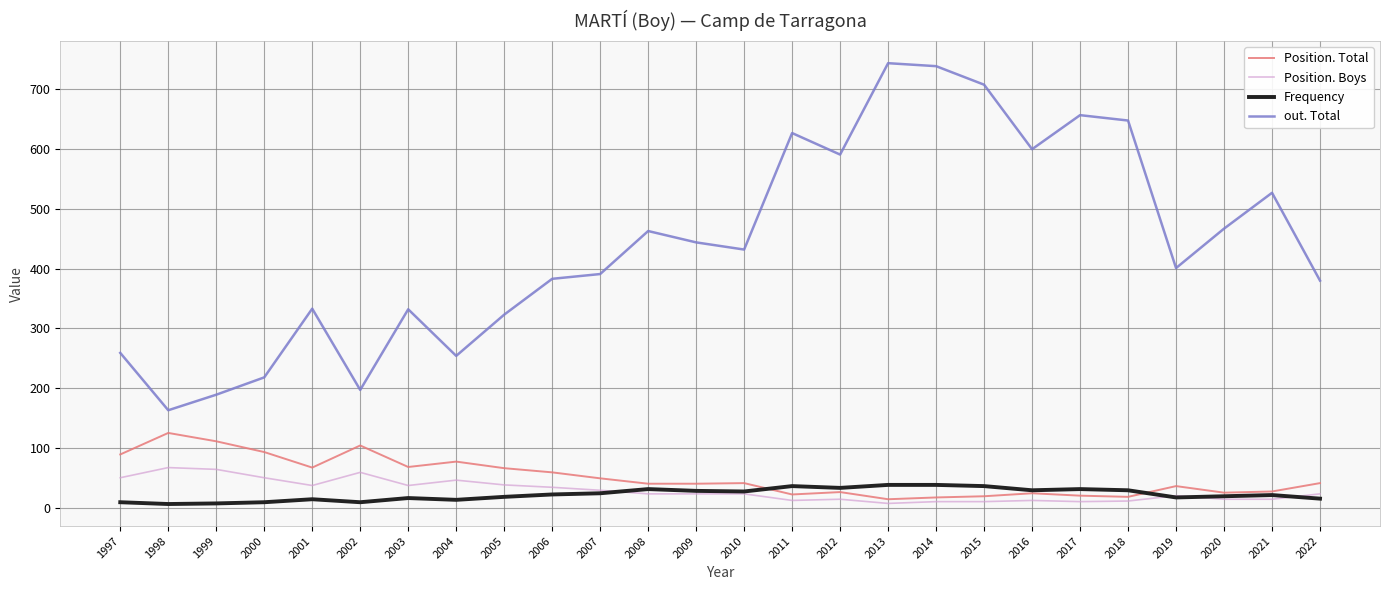

What are all the series names shown in the legend?

Position. Total, Position. Boys, Frequency, out. Total